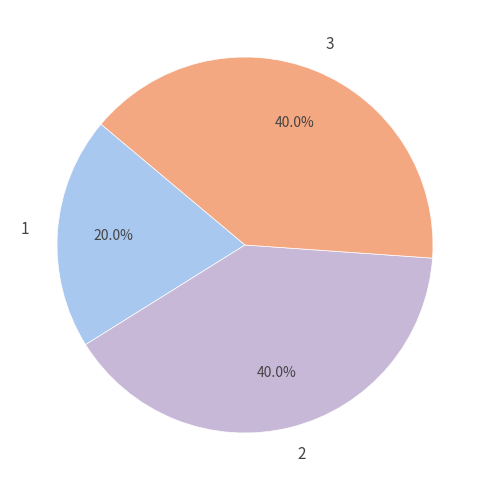

Is there a majority slice in this chart?

No